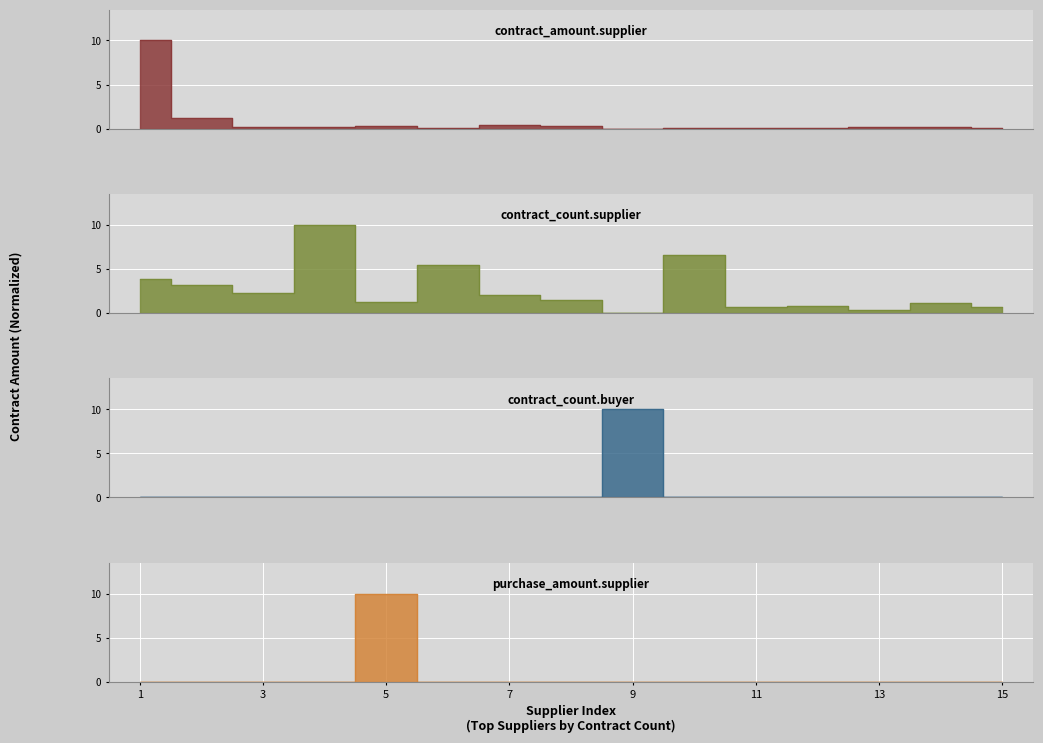

What are all the series names shown in the legend?

contract_amount.supplier, contract_count.supplier, contract_count.buyer, purchase_amount.supplier